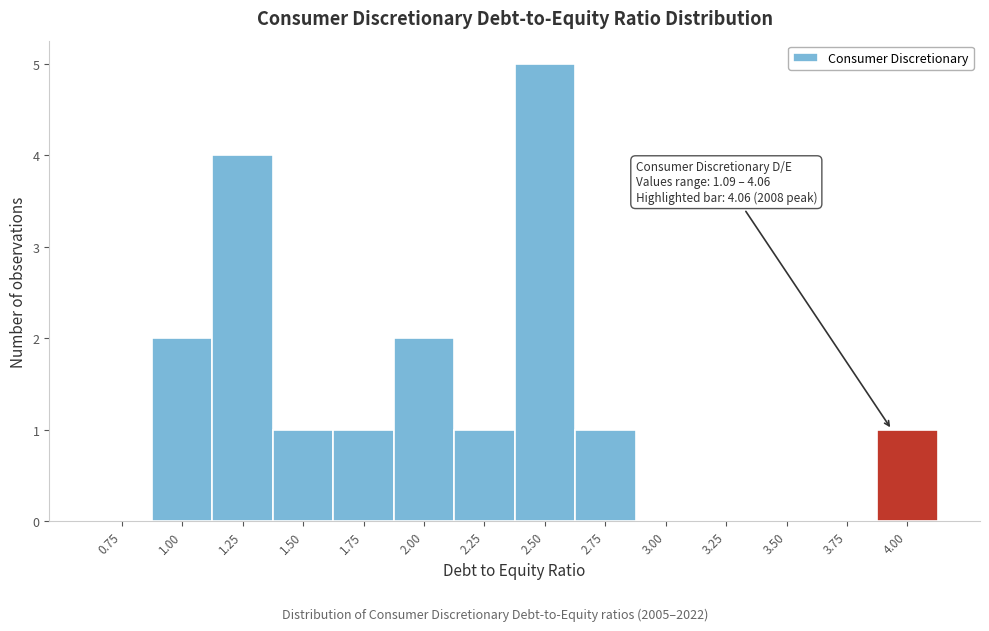

Reading left to right, extract all data points from this chart.

0.75=0	1.00=2	1.25=4	1.50=1	1.75=1	2.00=2	2.25=1	2.50=5	2.75=1	3.00=0	3.25=0	3.50=0	3.75=0	4.00=1